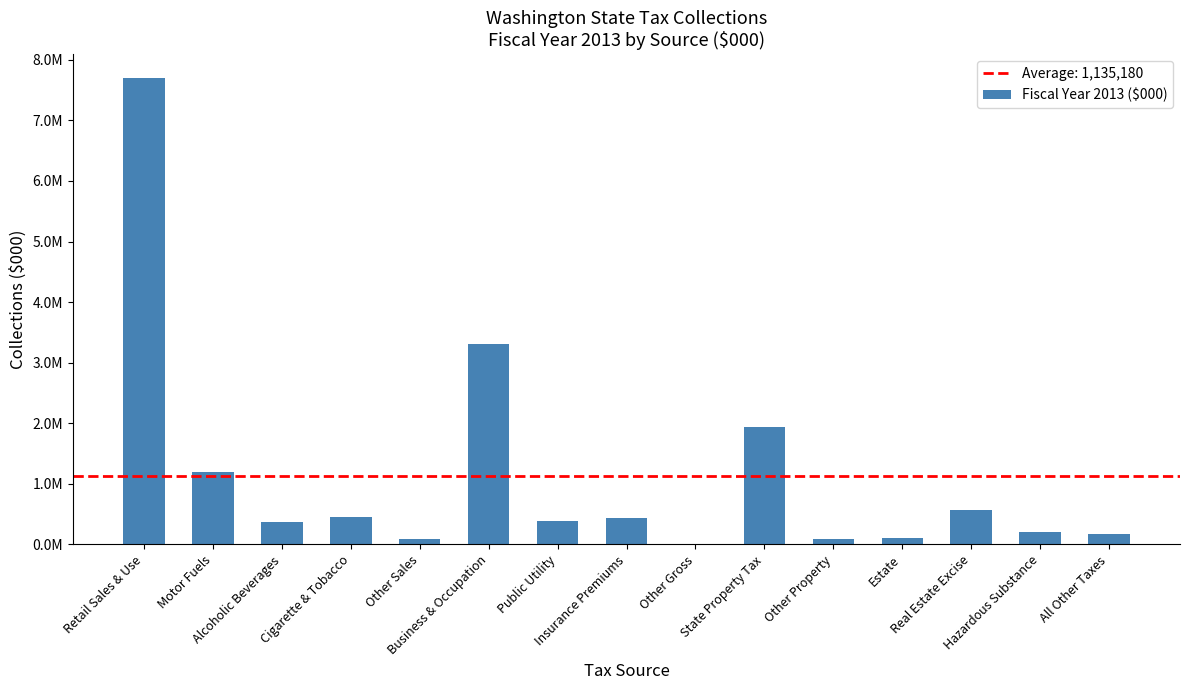

Reading right to left, what are all the values shown in this chart?

174367.6	198463.7	573942.6	104449.2	90804.8	1935875.5	11236.7	436117.8	378775.5	3311593.9	92633.0	450251.2	366354.2	1198204.3	7704626.6